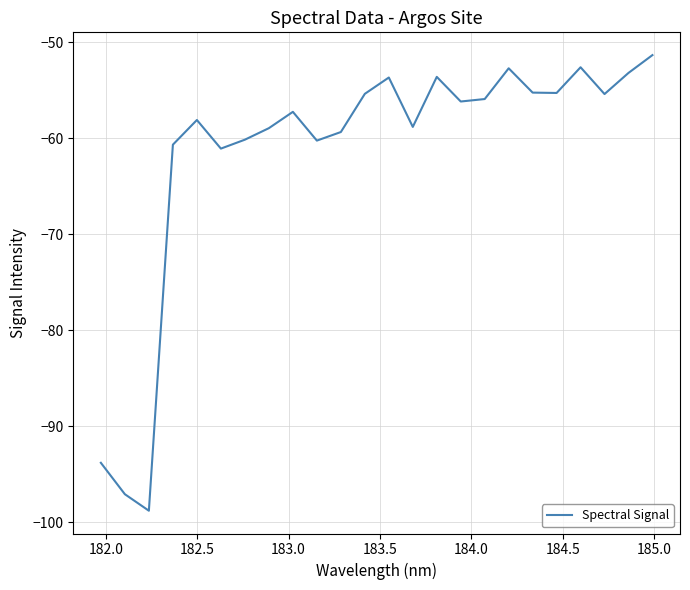

What is the smallest value displayed?

-98.8